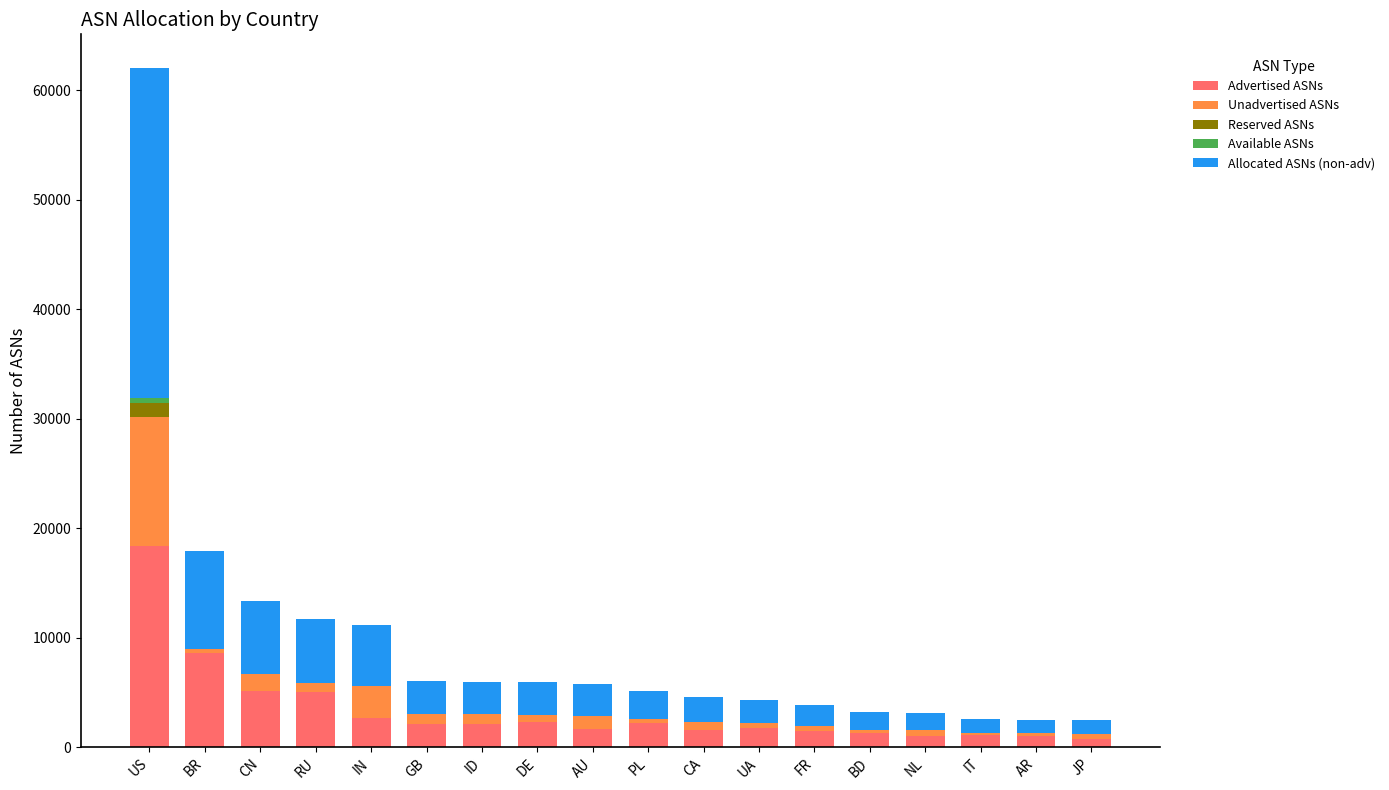

What is the maximum value for Advertised ASNs?

18354